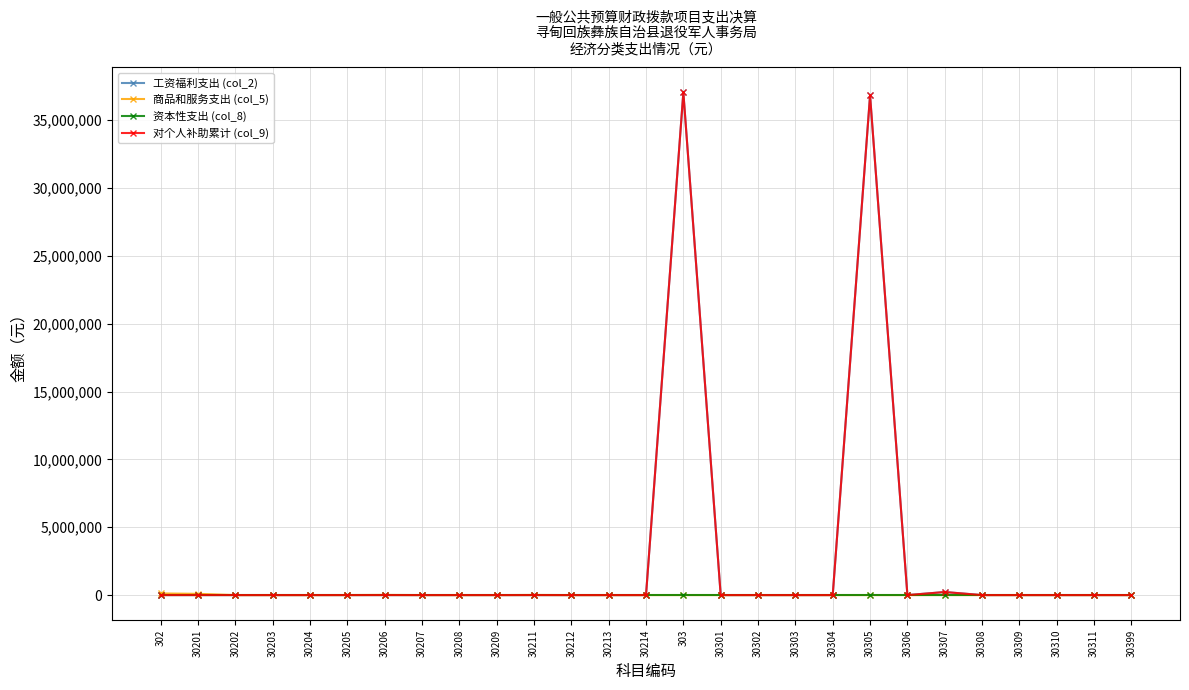

Rank the series at 30204 from lowest to highest value.

工资福利支出 (col_2), 商品和服务支出 (col_5), 资本性支出 (col_8), 对个人补助累计 (col_9)